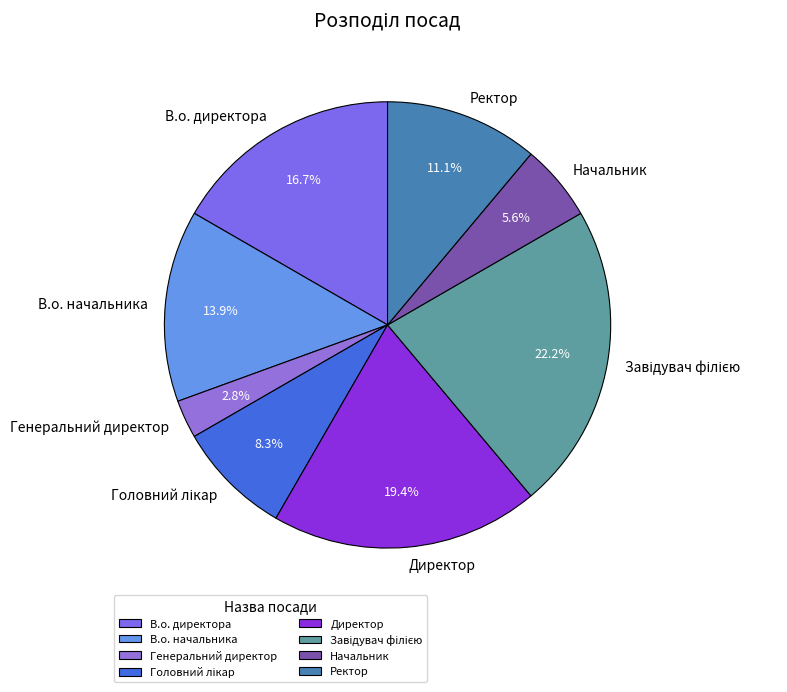

What is the smallest slice in the pie chart?

Генеральний директор